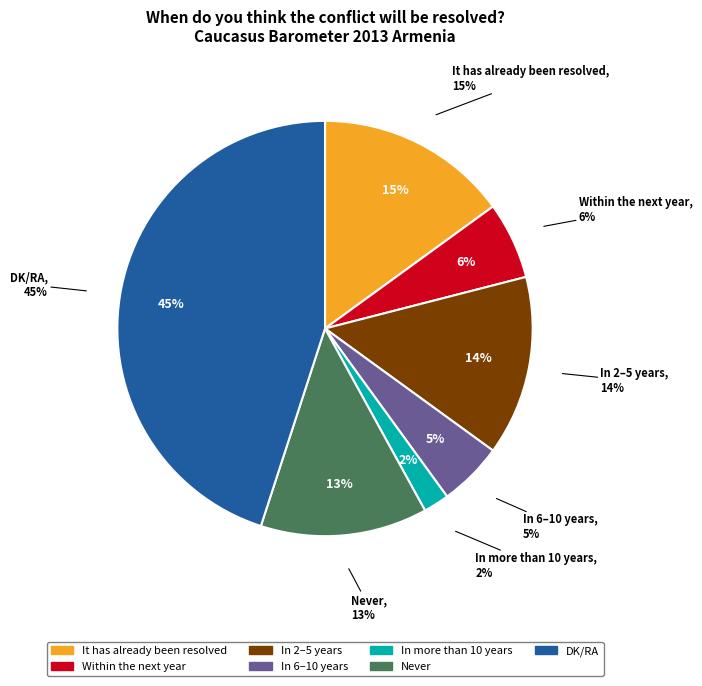

Does In more than 10 years represent more than half of the total?

No